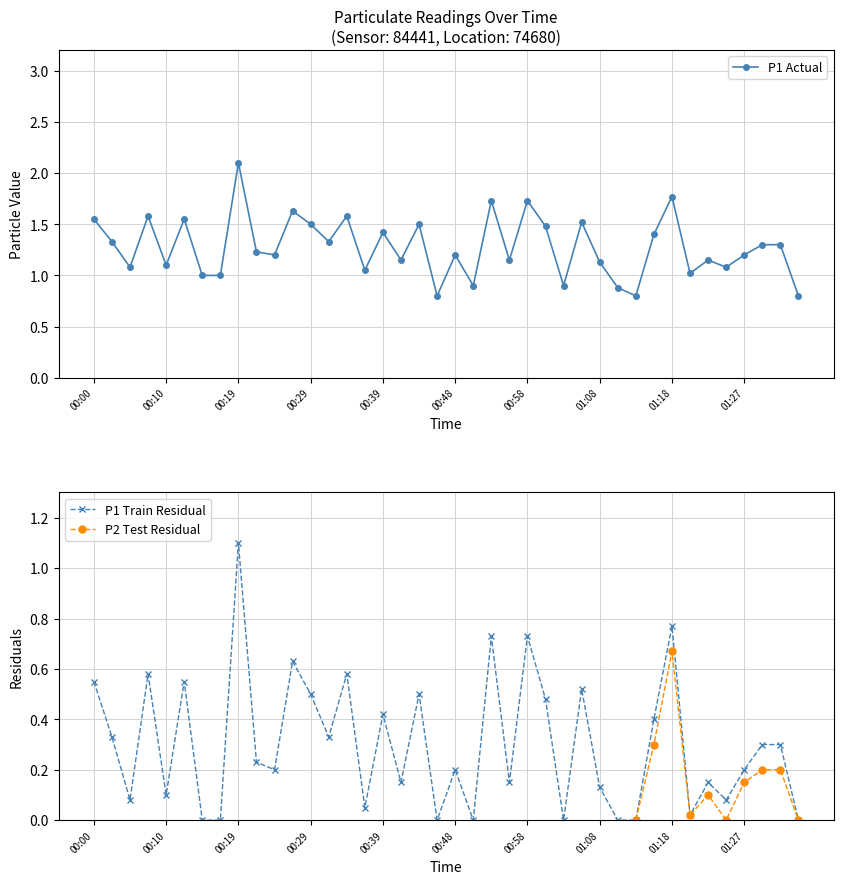

What is the sum of all values?

51.1